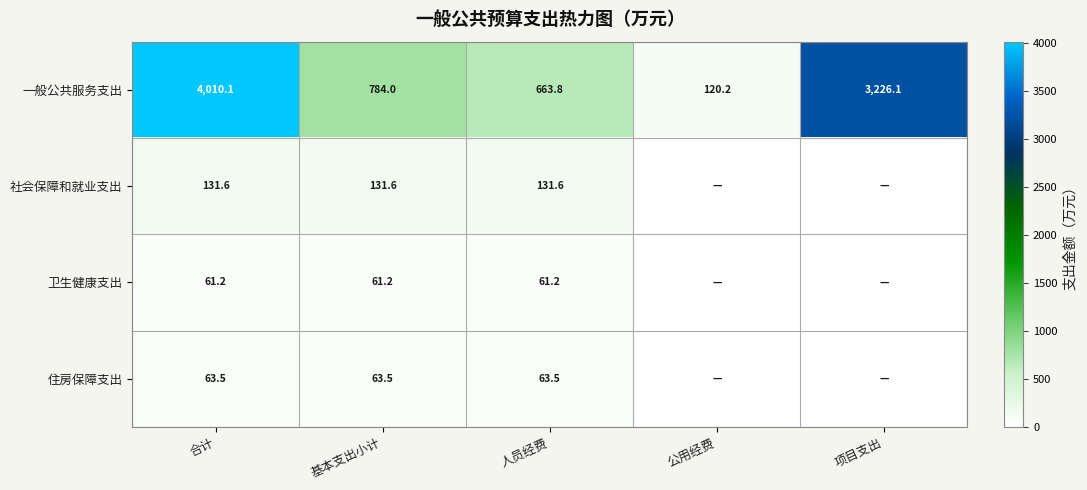

Which category has the highest value across all series?

合计